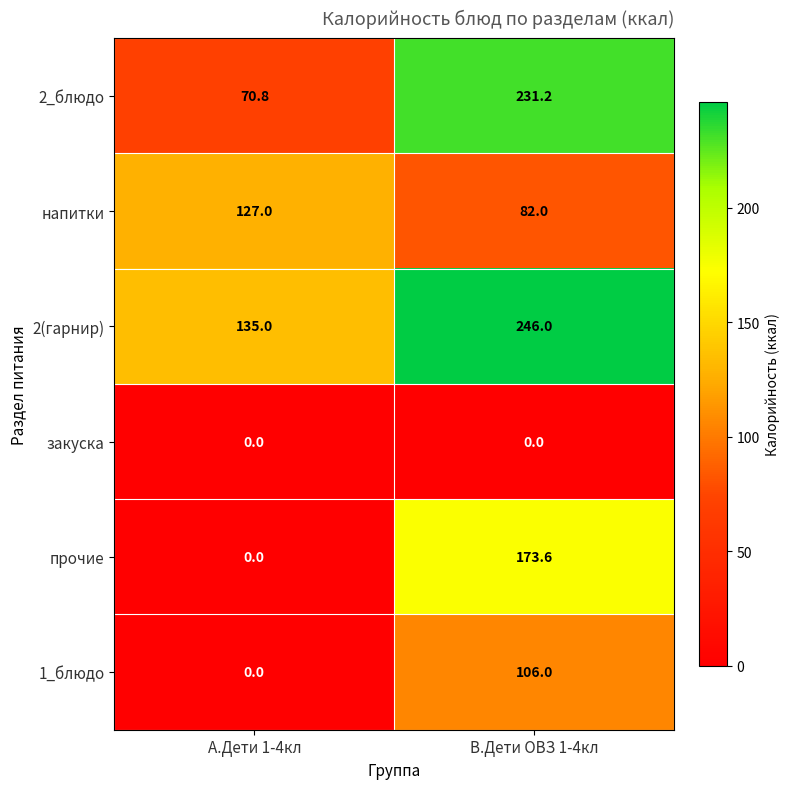

Reading right to left, transcribe all the data shown in this chart.

2_блюдо: В.Дети ОВЗ 1-4кл=231.2	А.Дети 1-4кл=70.8
напитки: В.Дети ОВЗ 1-4кл=82.0	А.Дети 1-4кл=127.0
2(гарнир): В.Дети ОВЗ 1-4кл=246.0	А.Дети 1-4кл=135.0
закуска: В.Дети ОВЗ 1-4кл=0.0	А.Дети 1-4кл=0.0
прочие: В.Дети ОВЗ 1-4кл=173.6	А.Дети 1-4кл=0.0
1_блюдо: В.Дети ОВЗ 1-4кл=106.0	А.Дети 1-4кл=0.0